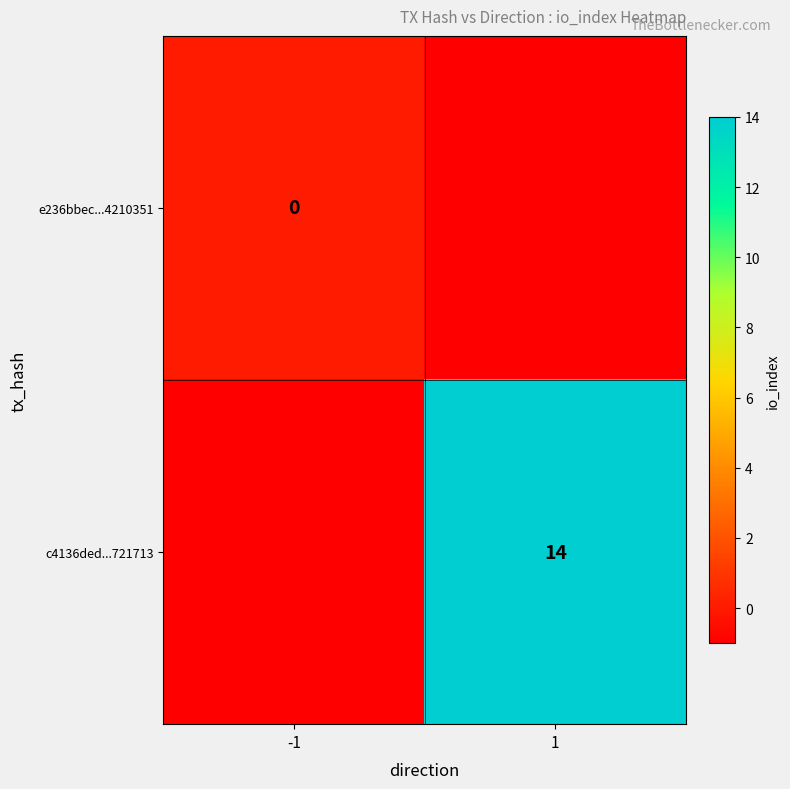

What is the sum of all e236bbec...4210351 values?

-1